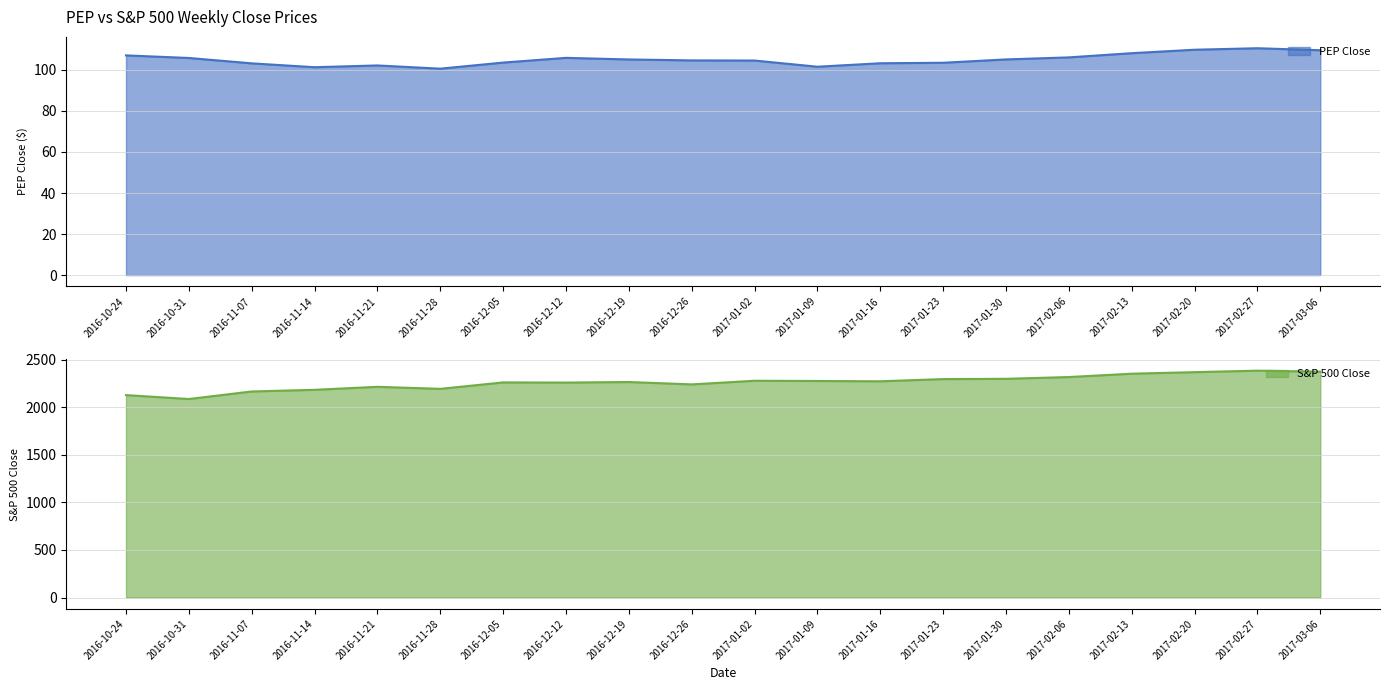

In S&P 500 Close, how many points are higher than both neighbors (excluding endpoints)?

5